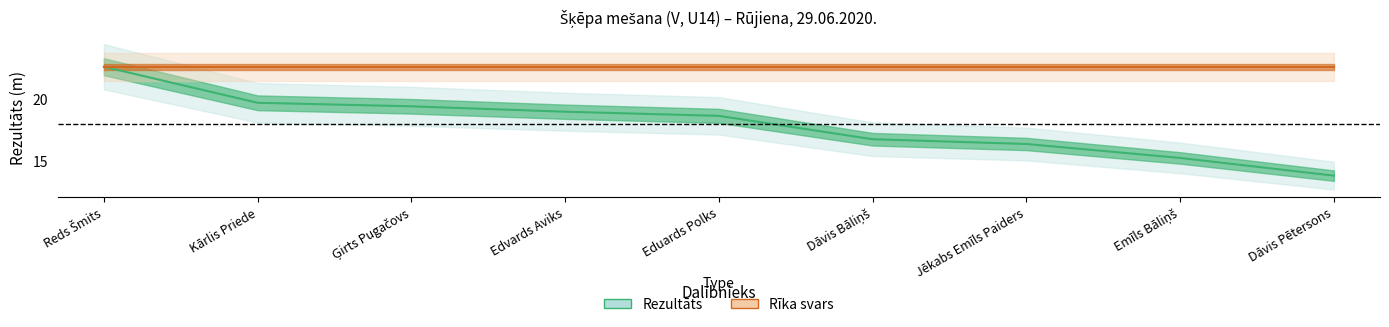

True or false: Rīka svars and Rezultāts intersect in this chart.

False